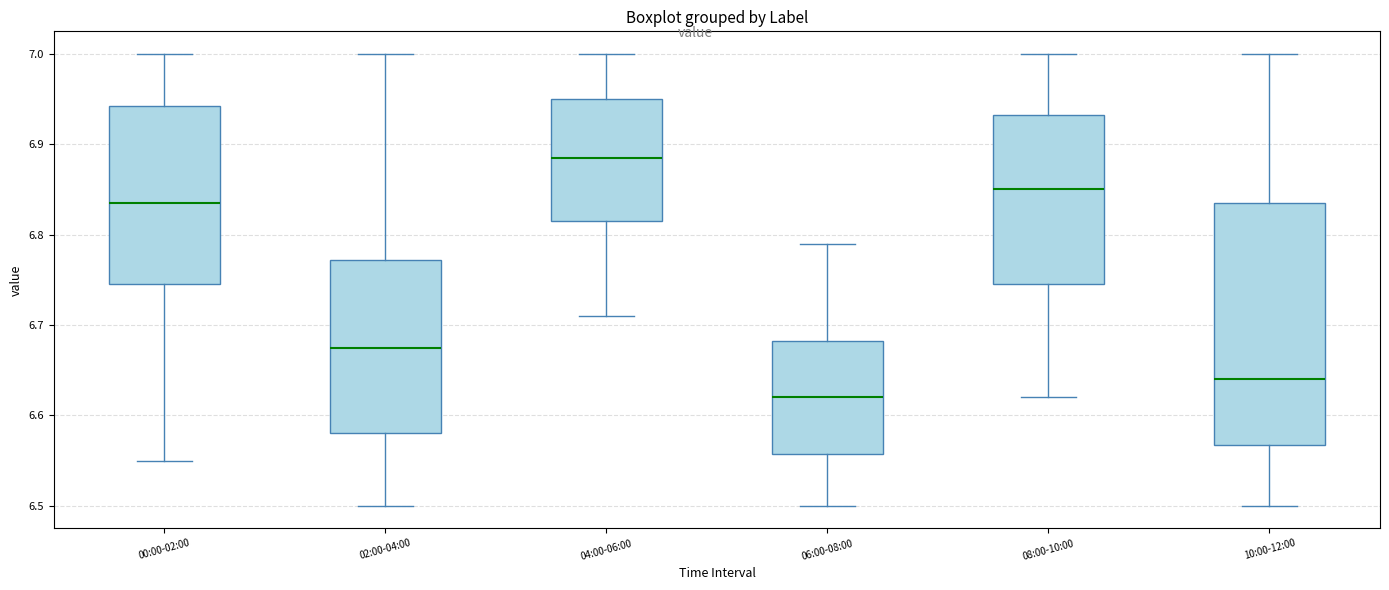

Which box has the lowest median line?

06:00-08:00